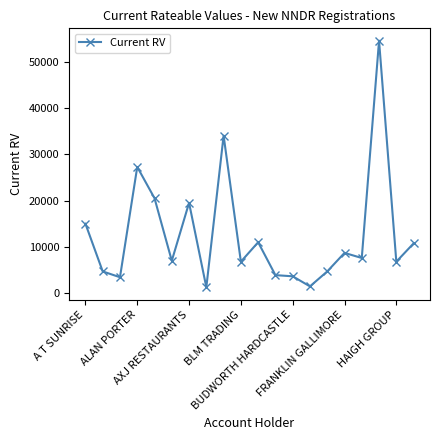

What is the smallest value displayed?

1275